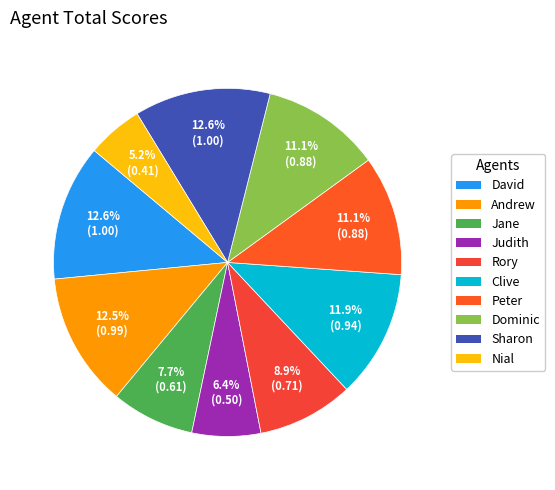

To the nearest percent, what percentage of the pie is Peter?

11%